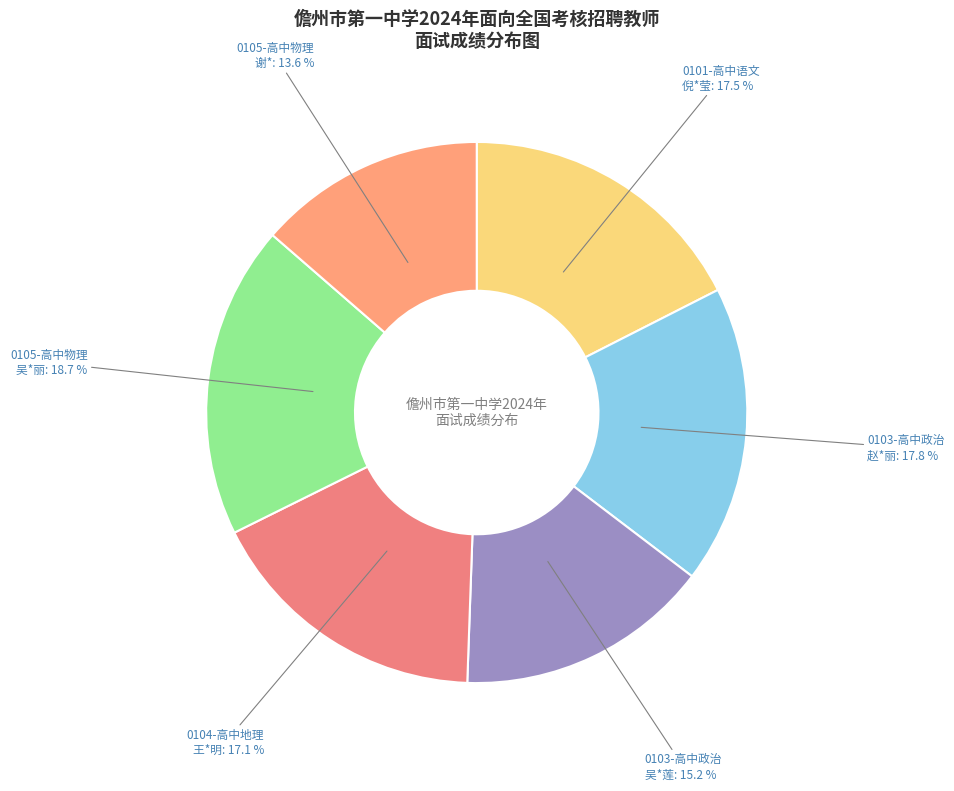

Which has a higher value, 0103-高中政治 赵*丽 or 0104-高中地理 王*明?

0103-高中政治 赵*丽